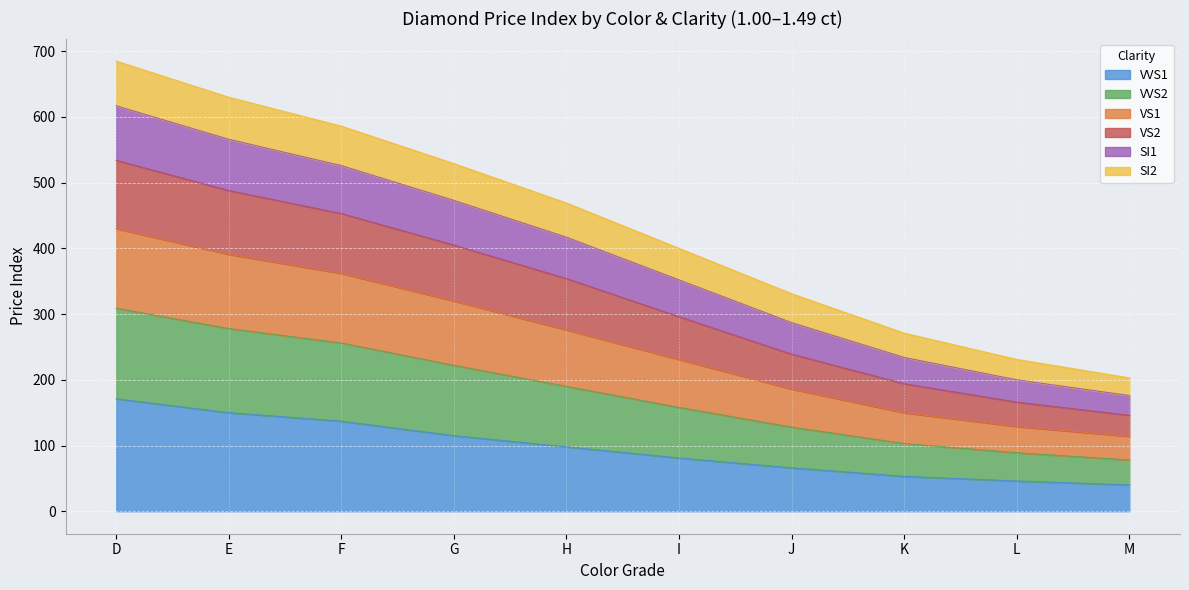

Is the value of VS1 at M greater than the value of SI2 at E?

No